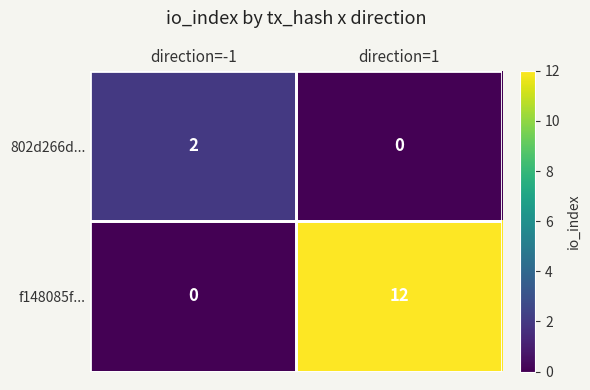

At which label is f148085f... closest to 6?

direction=-1